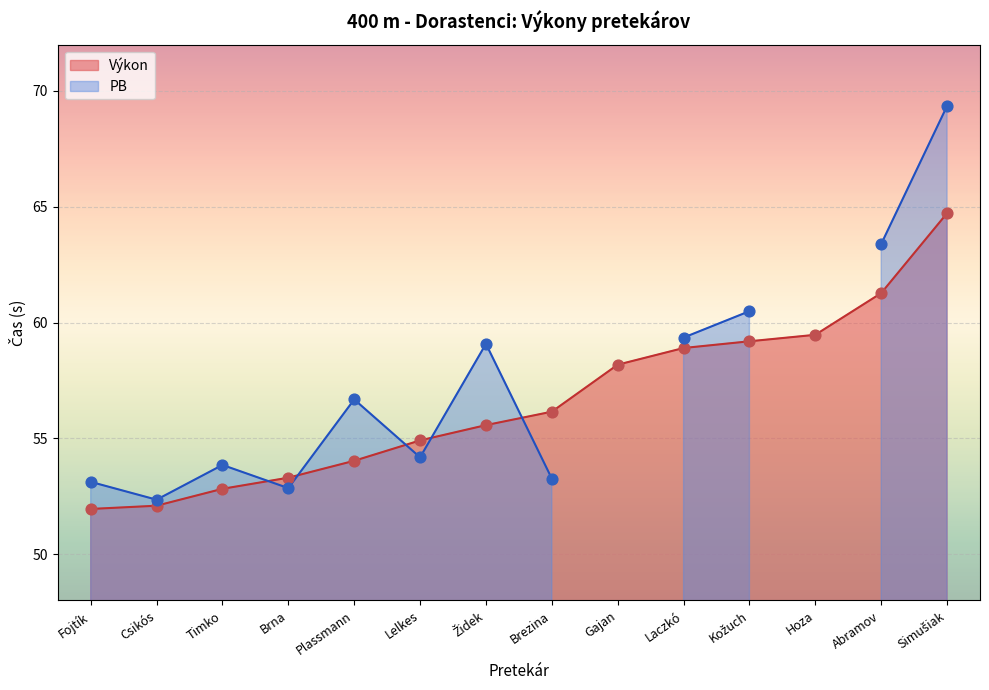

At how many categories does at least one series exceed 14?

14